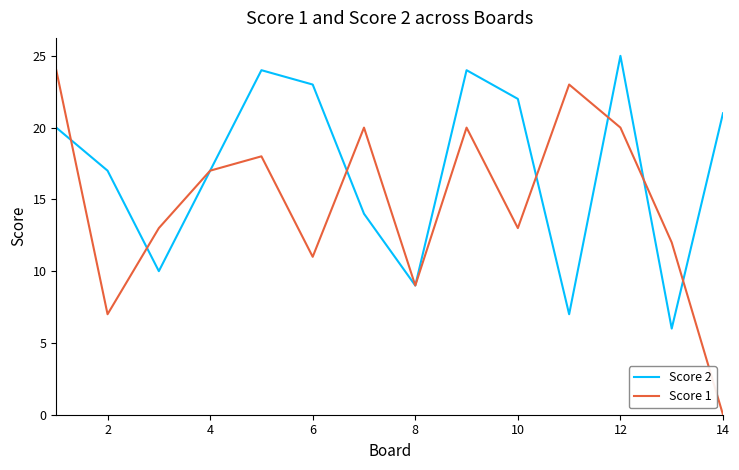

Reading right to left, list all the values displayed in this chart.

Score 2: 21	6	25	7	22	24	9	14	23	24	17	10	17	20
Score 1: 0	12	20	23	13	20	9	20	11	18	17	13	7	24